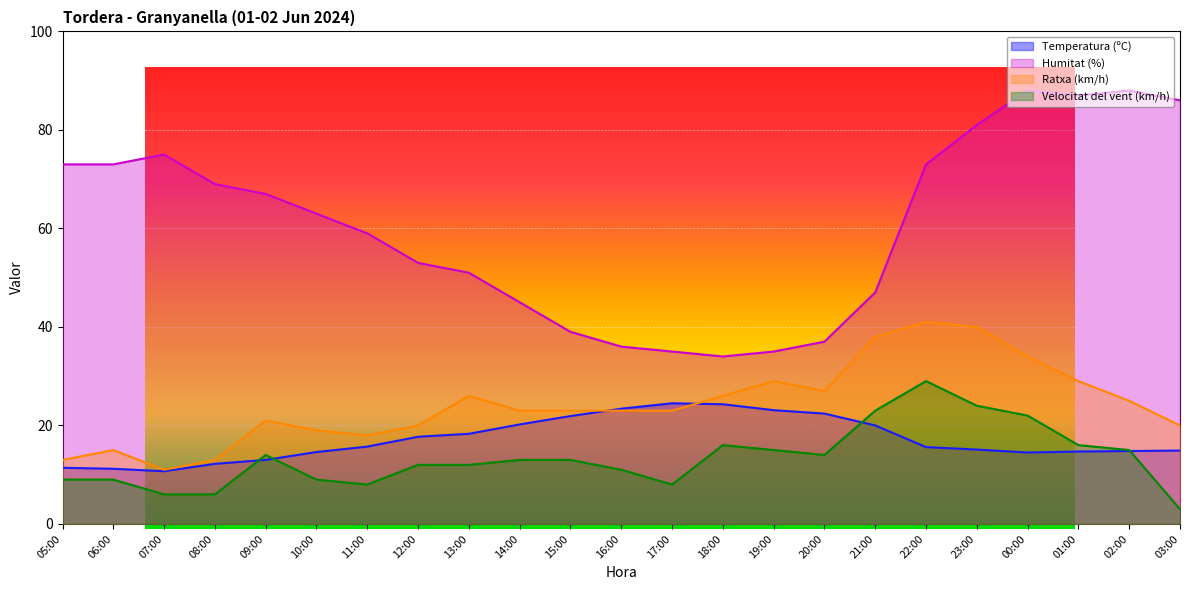

Is the value of Humitat (%) at 03:00 greater than the value of Ratxa (km/h) at 06:00?

Yes